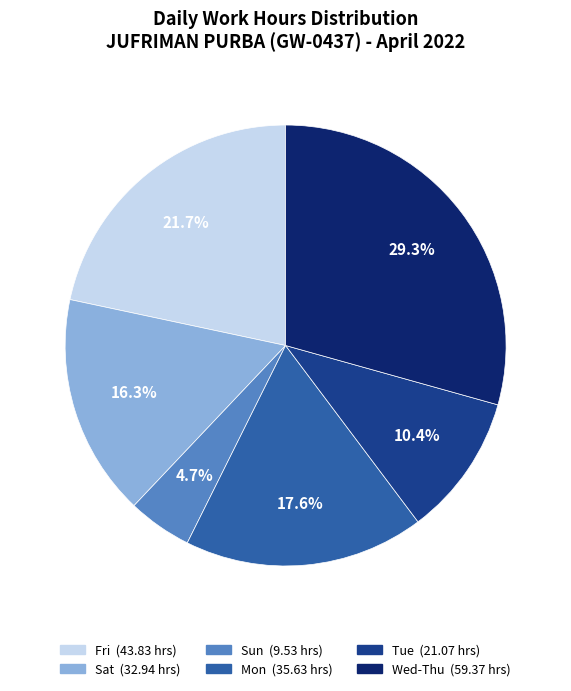

Does any single category account for the majority?

No